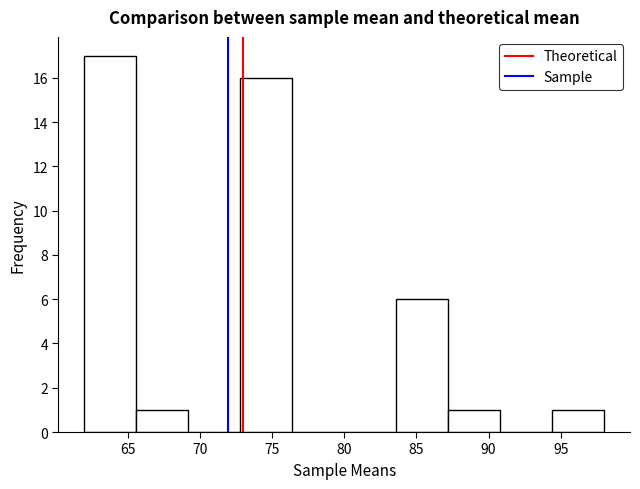

Reading left to right, transcribe this chart: for each bar, give the range it covers on the x-axis and its height. Neither the bar edges nor the heights are printed on the chart, so give them approximately, as read against the axes.

62.0 to 65.6: 17
65.6 to 69.2: 1
69.2 to 72.8: 0
72.8 to 76.4: 16
76.4 to 80.0: 0
80.0 to 83.6: 0
83.6 to 87.2: 6
87.2 to 90.8: 1
90.8 to 94.4: 0
94.4 to 98.0: 1